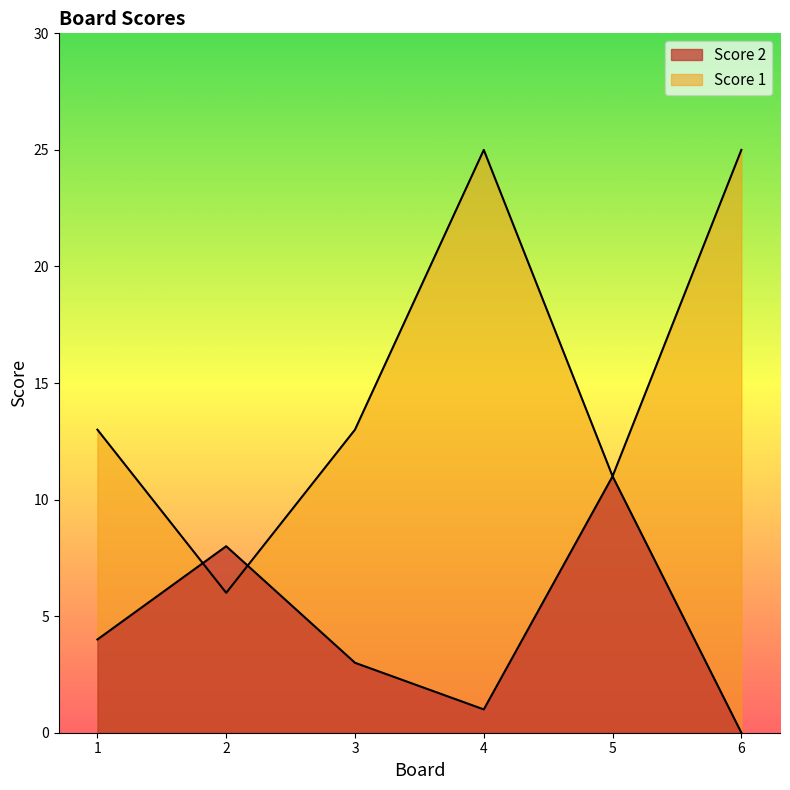

Reading left to right, extract all data points from this chart.

Score 2: 1=4	2=8	3=3	4=1	5=11	6=0
Score 1: 1=13	2=6	3=13	4=25	5=11	6=25